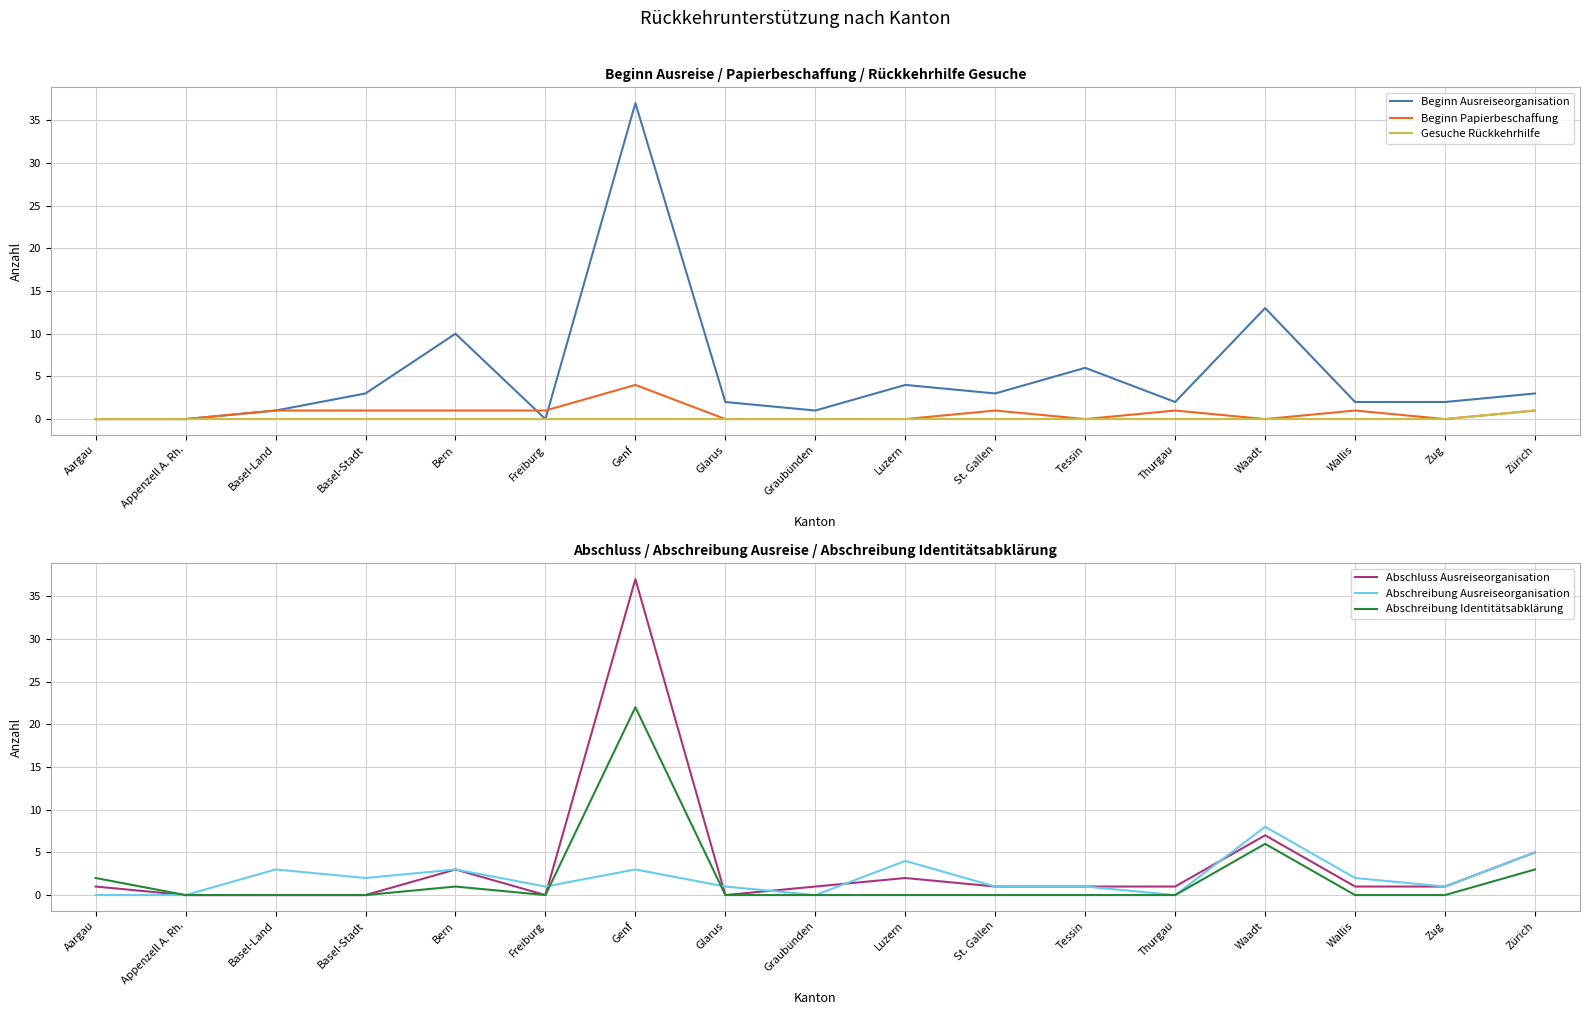

How many intersections are there between Abschluss Ausreiseorganisation and Beginn Ausreiseorganisation?

1